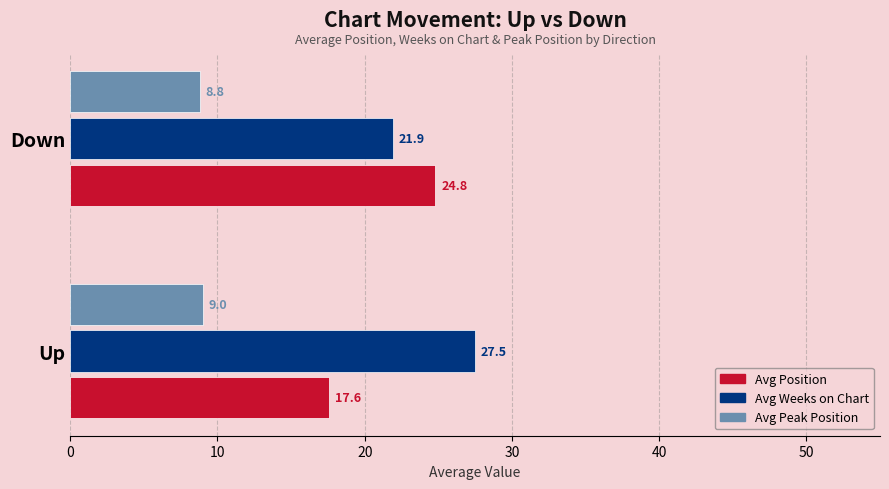

How many values in the Avg Position series are below 24?

1